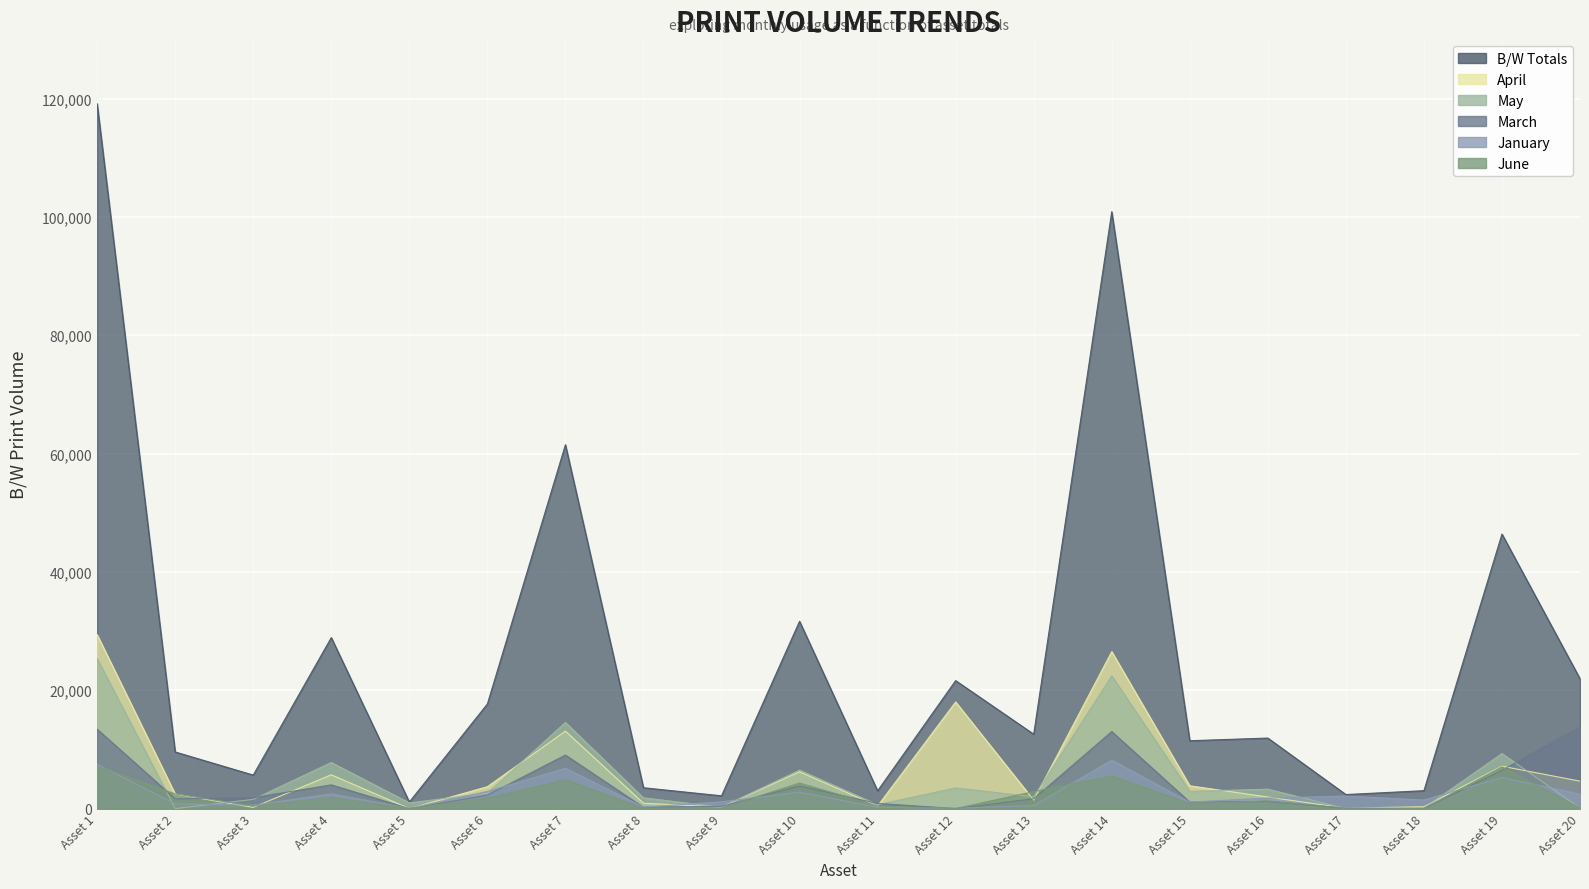

What is the value of the January point at the 16th from the left?

1789